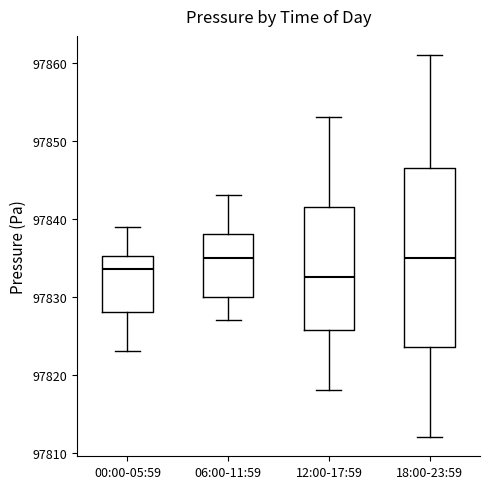

Reading left to right, transcribe this box plot: for each box, give where its median line is, the range the box spans, and where its two whiskers end, as read against the y-axis. The values are not printed on the chart, so give them approximately, as read against the axis.

00:00-05:59: median 97834, box 97828 to 97835, whiskers 97823 to 97839
06:00-11:59: median 97835, box 97830 to 97838, whiskers 97827 to 97843
12:00-17:59: median 97833, box 97826 to 97842, whiskers 97818 to 97853
18:00-23:59: median 97835, box 97824 to 97847, whiskers 97812 to 97861